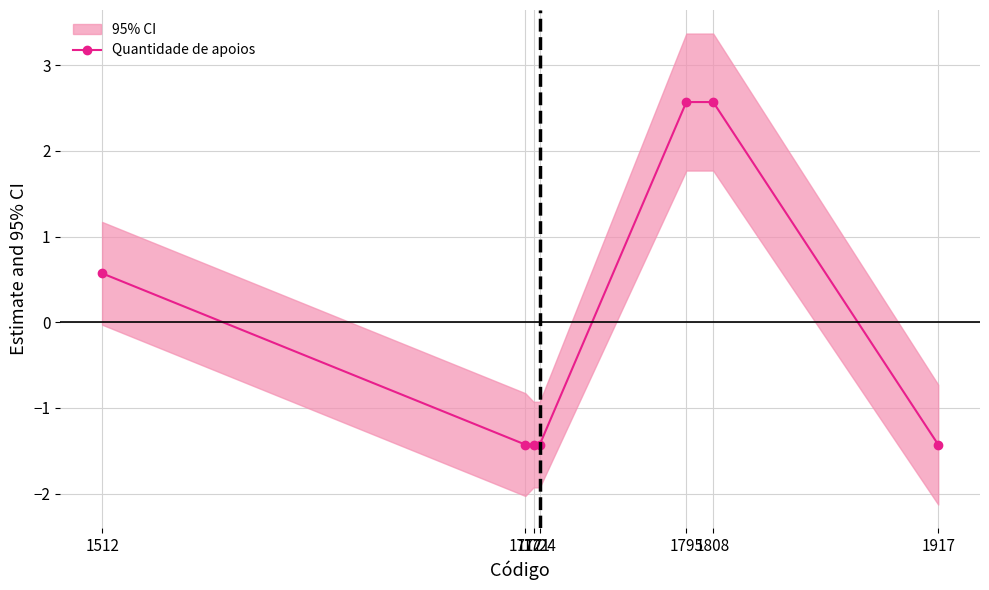

Which label corresponds to the largest value in the chart?

1795